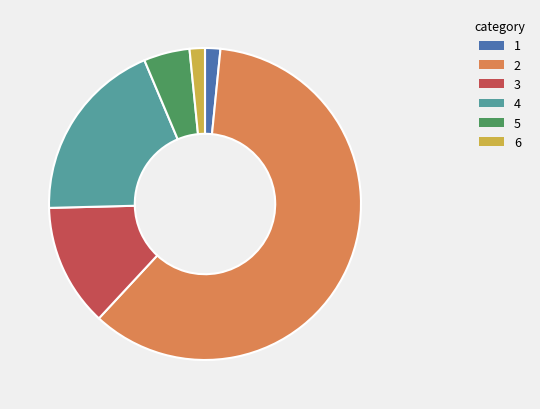

Which category has the biggest portion of the pie?

2